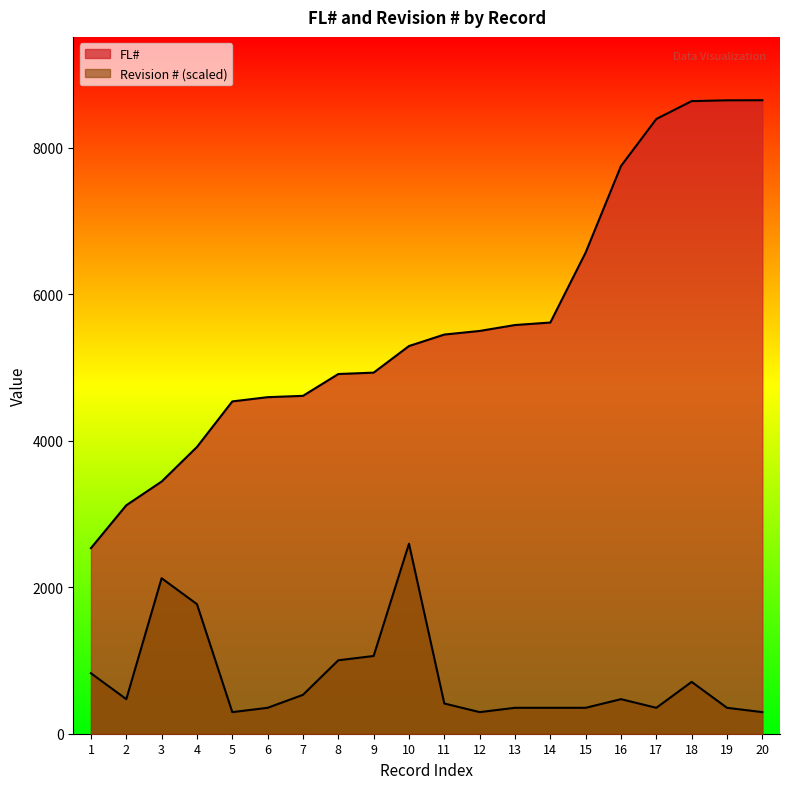

What is the value of the FL# point at the 14th from the left?

5614.0